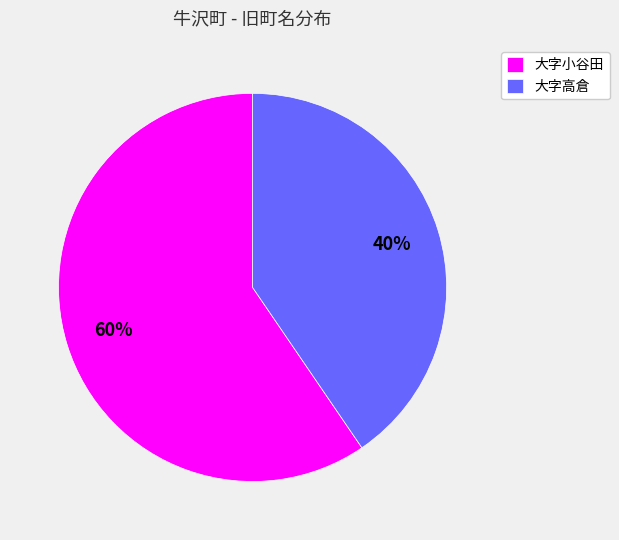

Which slice is the largest?

大字小谷田